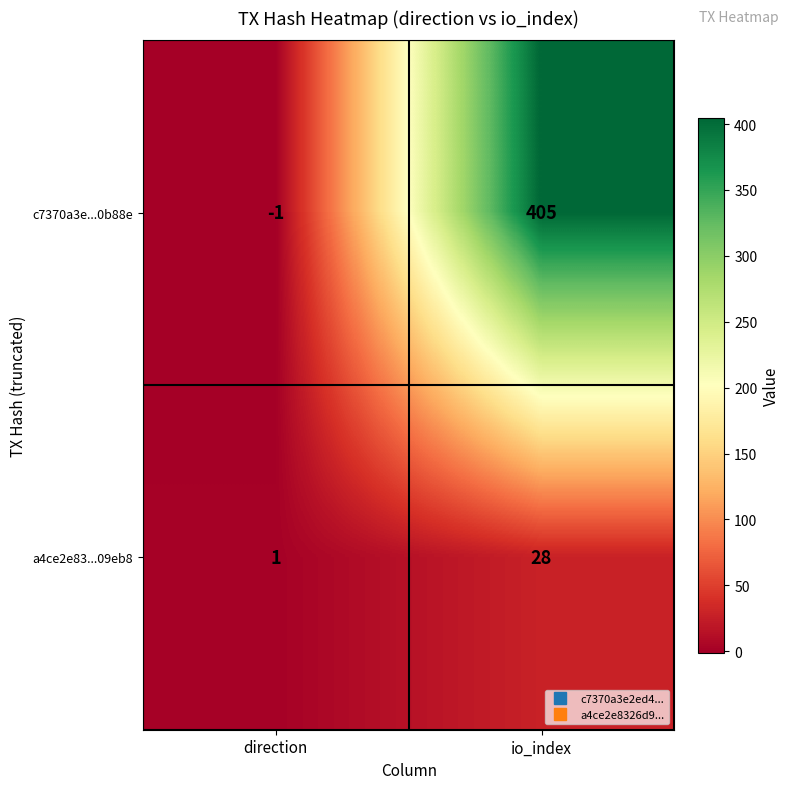

What is the minimum value shown in the chart?

-1